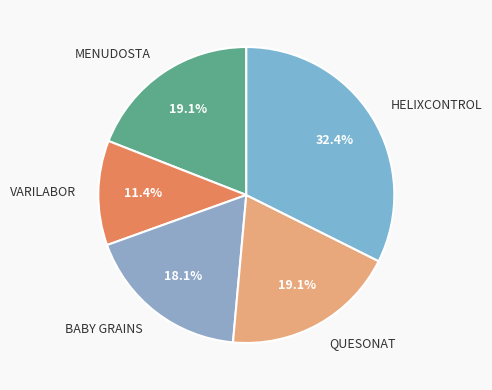

Combined, do BABY GRAINS and MENUDOSTA account for over 50%?

No